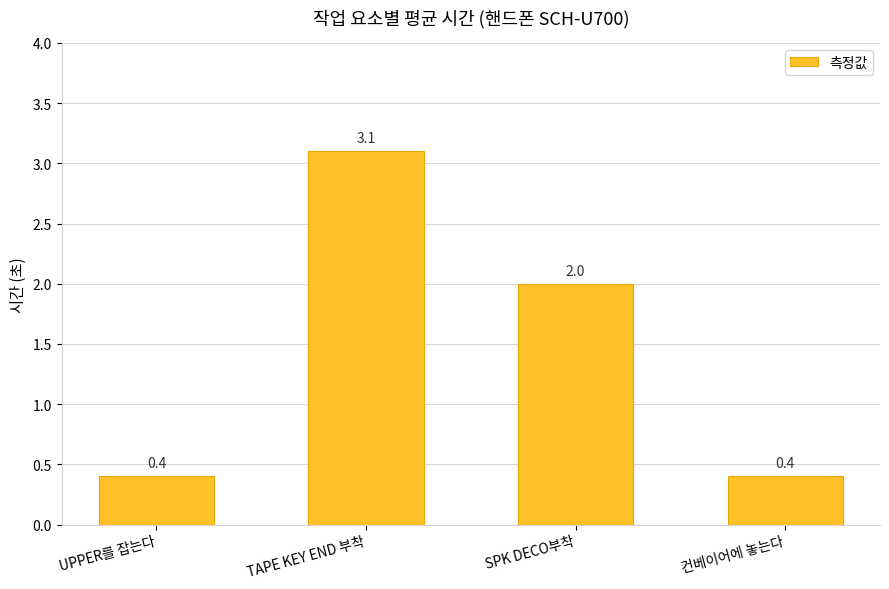

Reading left to right, transcribe all the data shown in this chart.

0.4	3.1	2.0	0.4